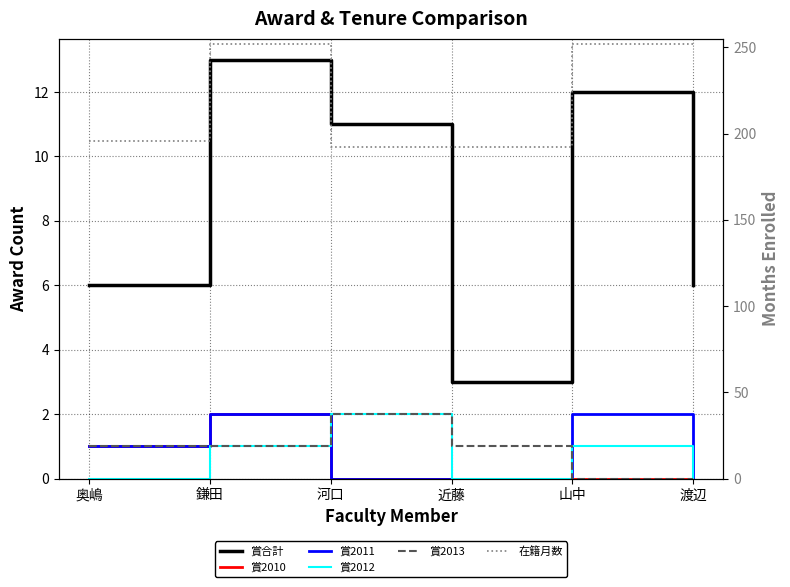

Count the 賞合計 values in the range 6 to 12.

4